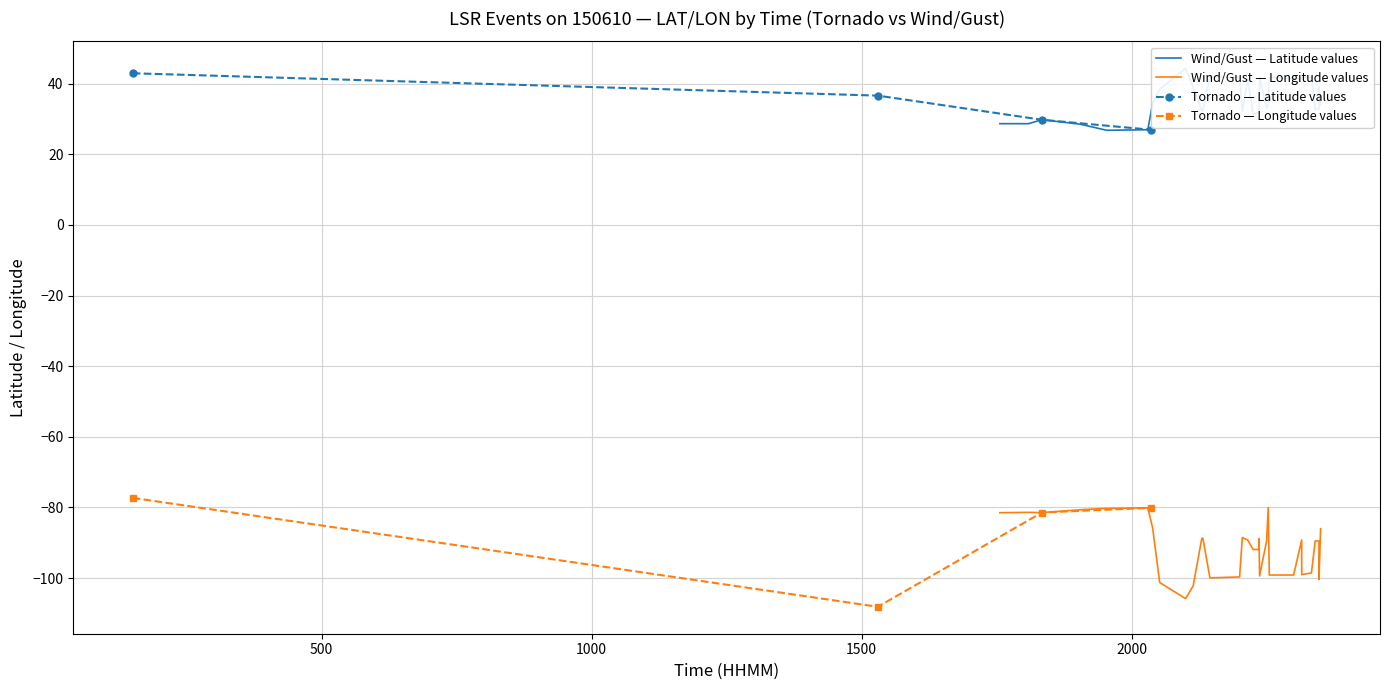

True or false: Tornado LAT and Tornado LON cross at least once.

False